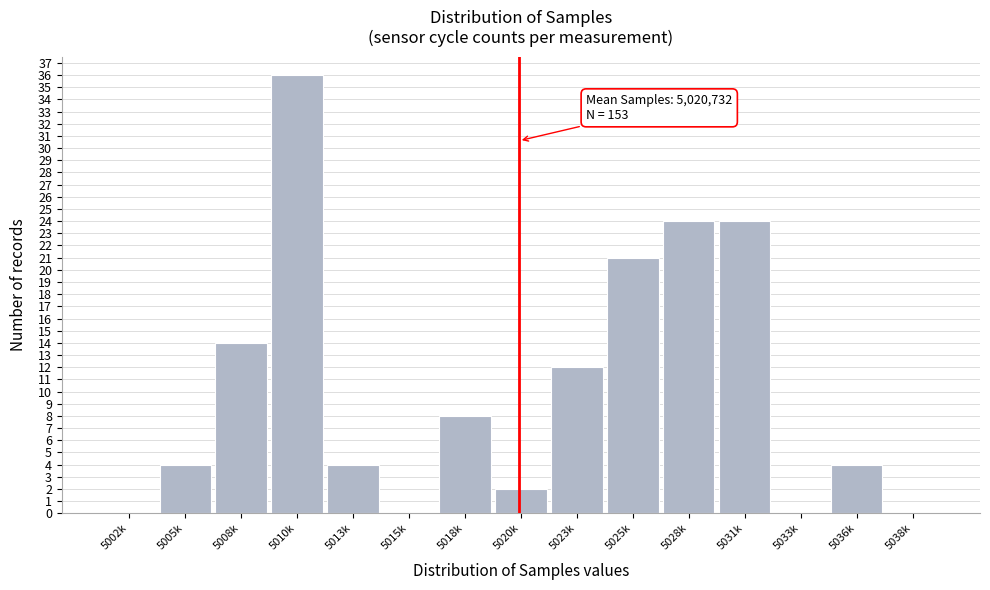

Reading left to right, what are all the values shown in this chart?

5002k=0	5005k=4	5008k=14	5010k=36	5013k=4	5015k=0	5018k=8	5020k=2	5023k=12	5025k=21	5028k=24	5031k=24	5033k=0	5036k=4	5038k=0